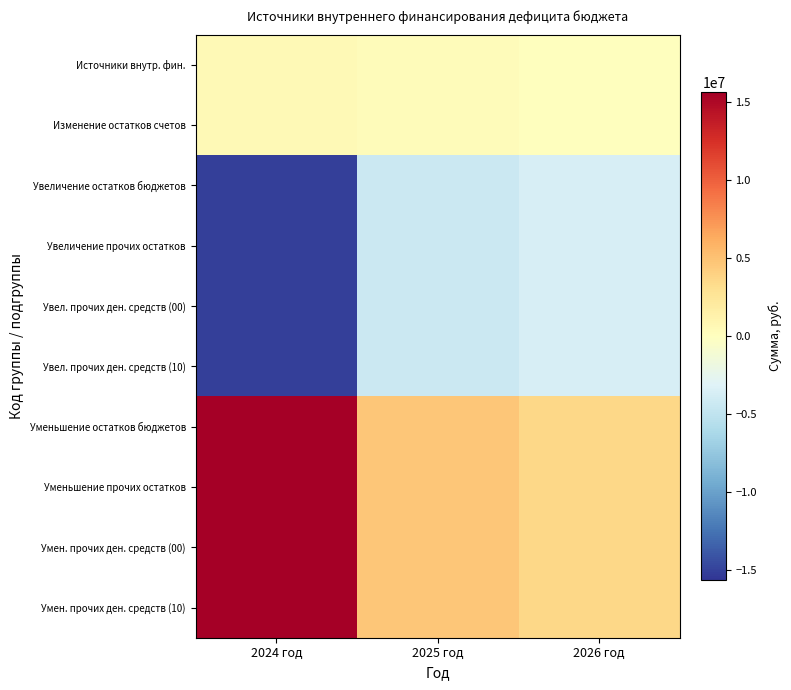

What is the total value across all series at 2026 год?

178314.0